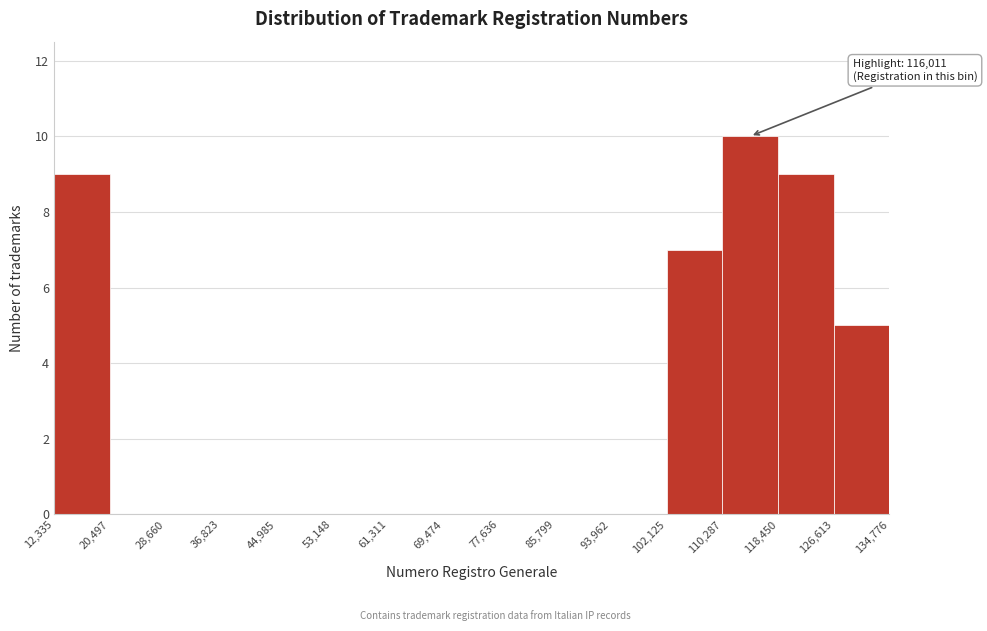

Which range on the x-axis has the tallest bar?

110,287 to 118,450